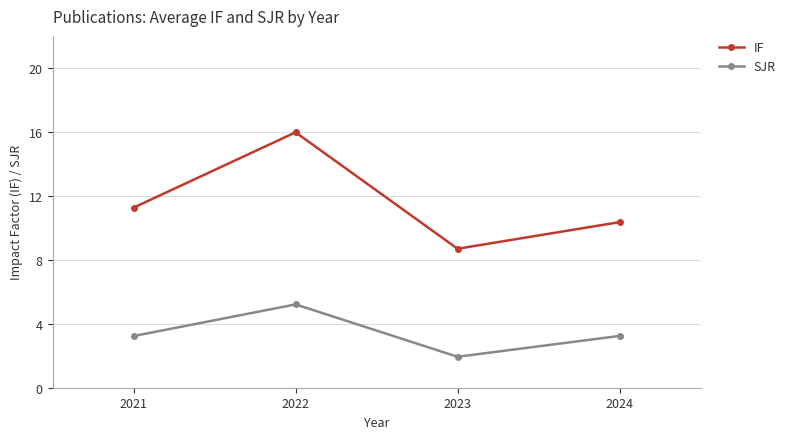

Which series has the largest total across all categories?

IF